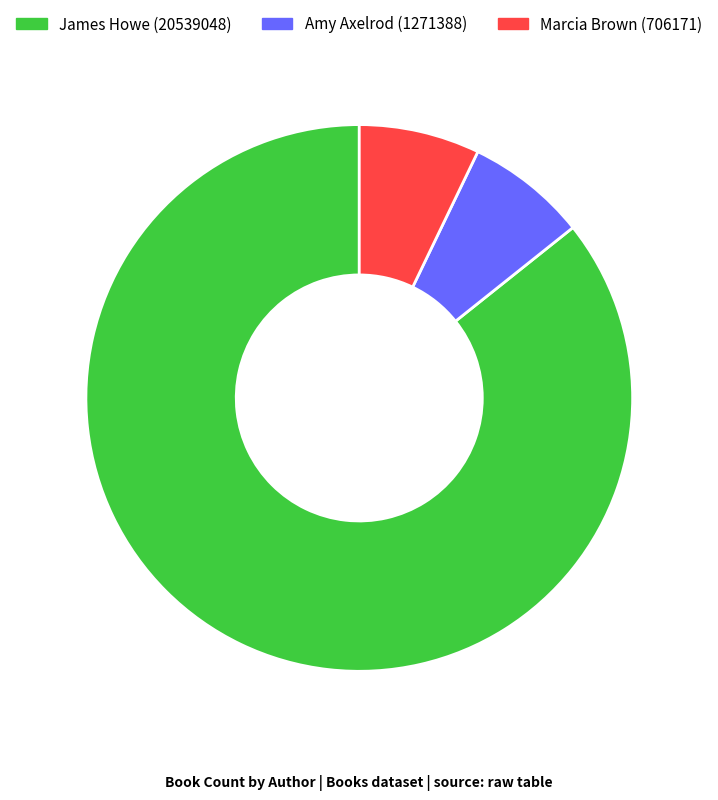

Is the sum of James Howe (20539048) and Marcia Brown (706171) greater than half?

Yes